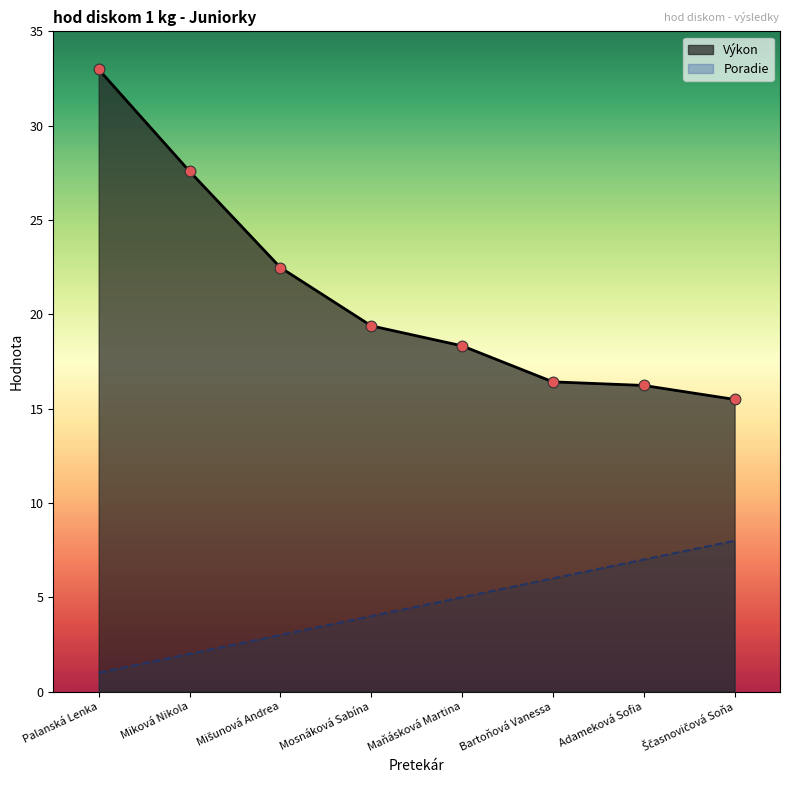

At how many categories does at least one series exceed 22?

3